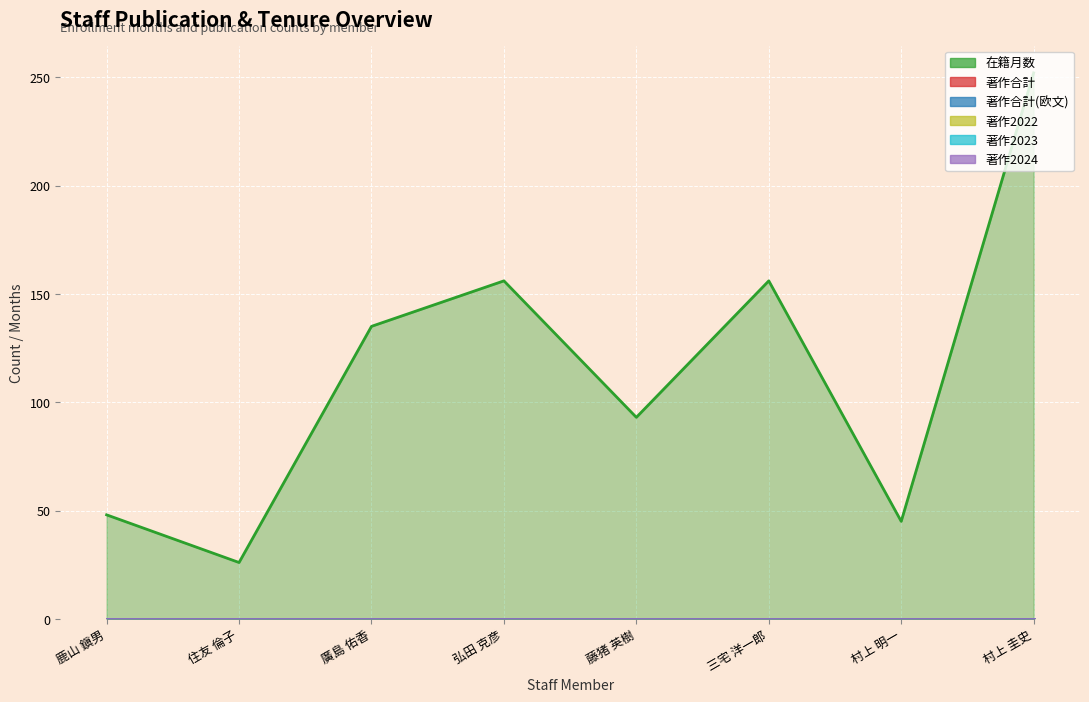

What are all the series names shown in the legend?

在籍月数, 著作合計, 著作合計(欧文), 著作2022, 著作2023, 著作2024